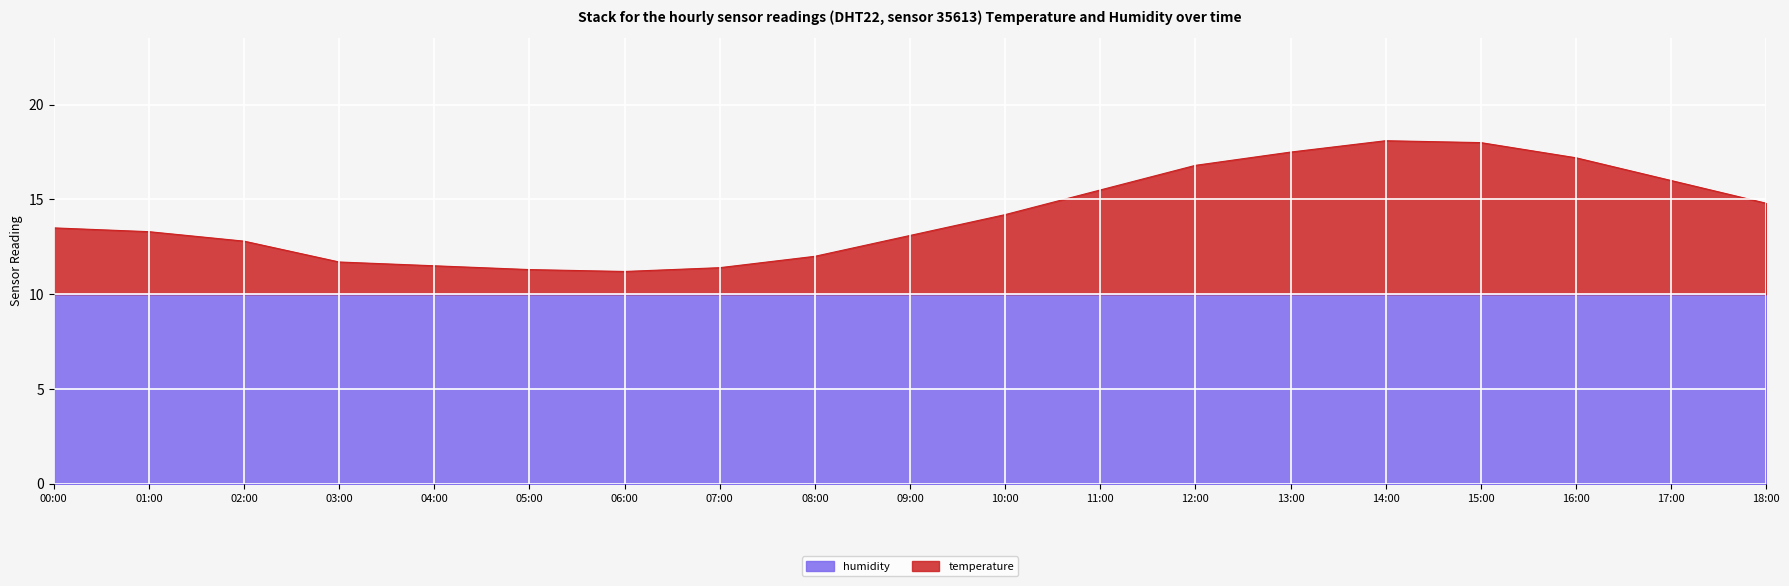

How many points are higher than both their immediate neighbors (excluding endpoints)?

1